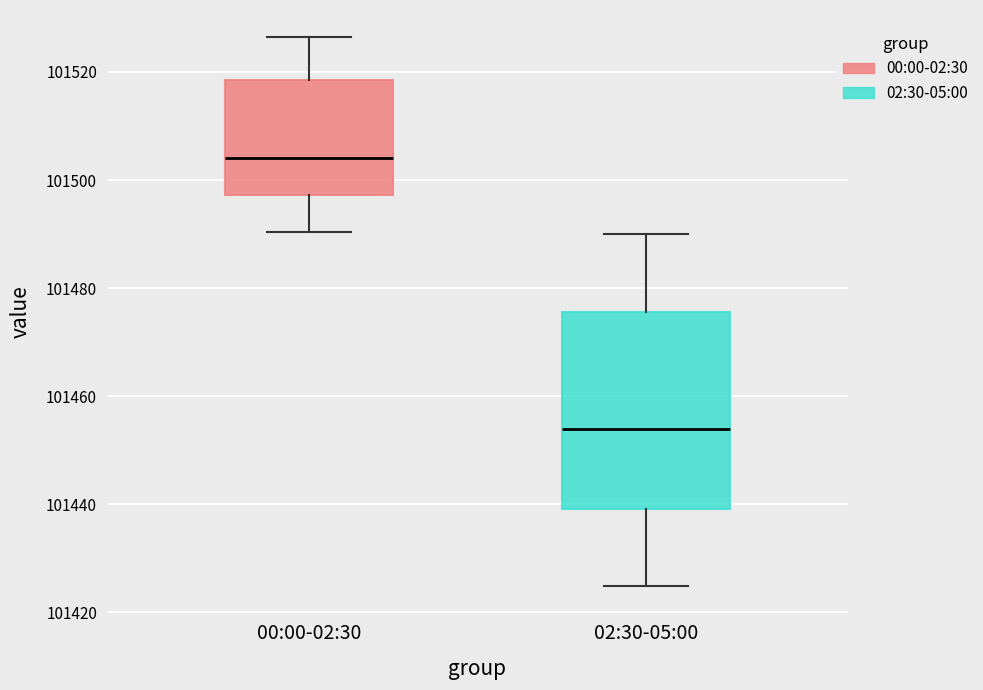

Reading left to right, read every box against the y-axis: the position of its median line, the range the box covers, and the ends of its whiskers. The values are not printed on the chart, so give them approximately, as read against the axis.

00:00-02:30: median 101504, box 101498 to 101518, whiskers 101490 to 101526
02:30-05:00: median 101454, box 101440 to 101476, whiskers 101424 to 101490